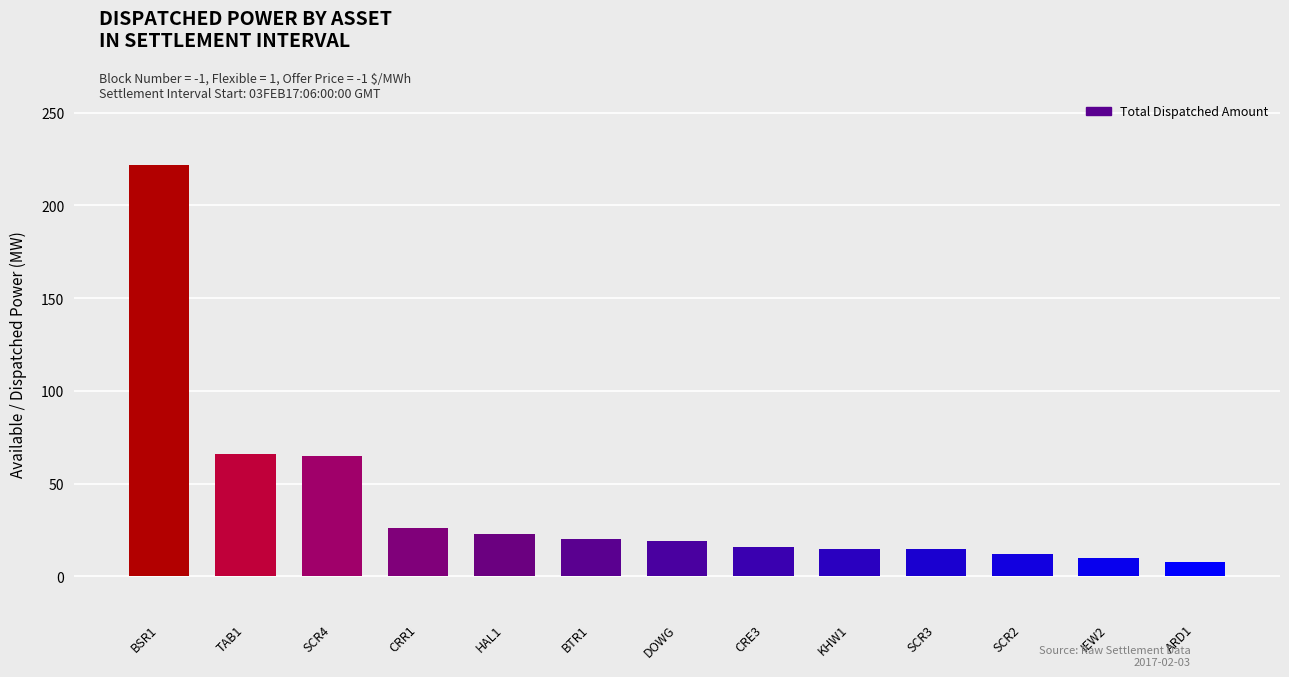

Which has a higher value, ARD1 or BTR1?

BTR1